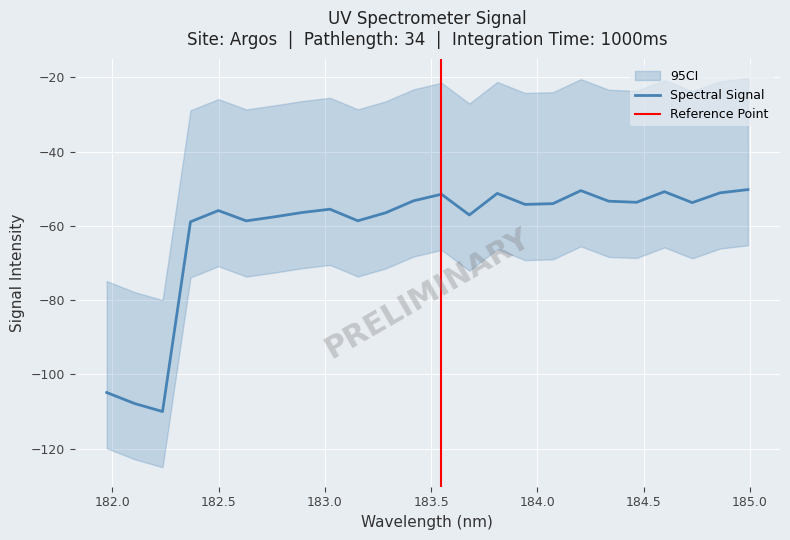

Reading left to right, extract all data points from this chart.

-104.9	-107.8	-110.0	-58.9	-55.9	-58.6	-57.6	-56.4	-55.5	-58.6	-56.5	-53.2	-51.5	-57.1	-51.3	-54.2	-54.0	-50.5	-53.3	-53.6	-50.8	-53.7	-51.1	-50.2